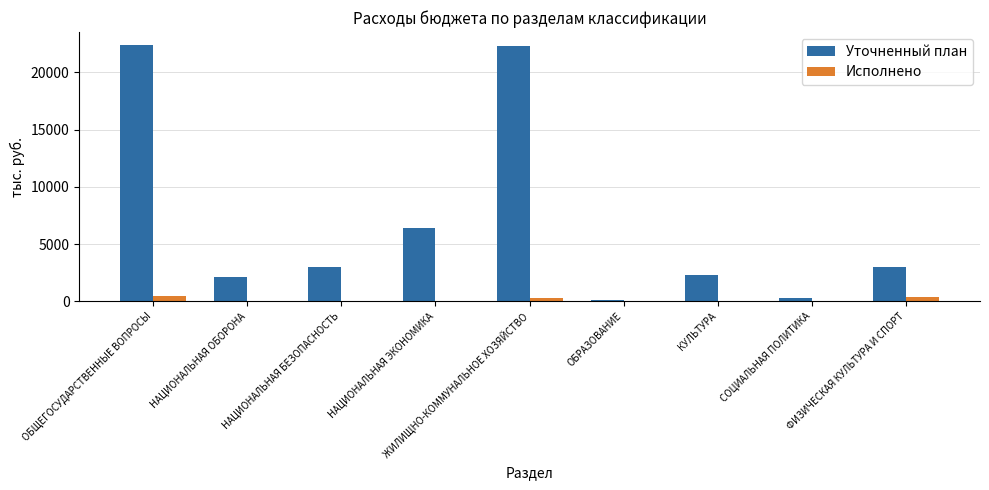

Which series has the largest total across all categories?

Уточненный план